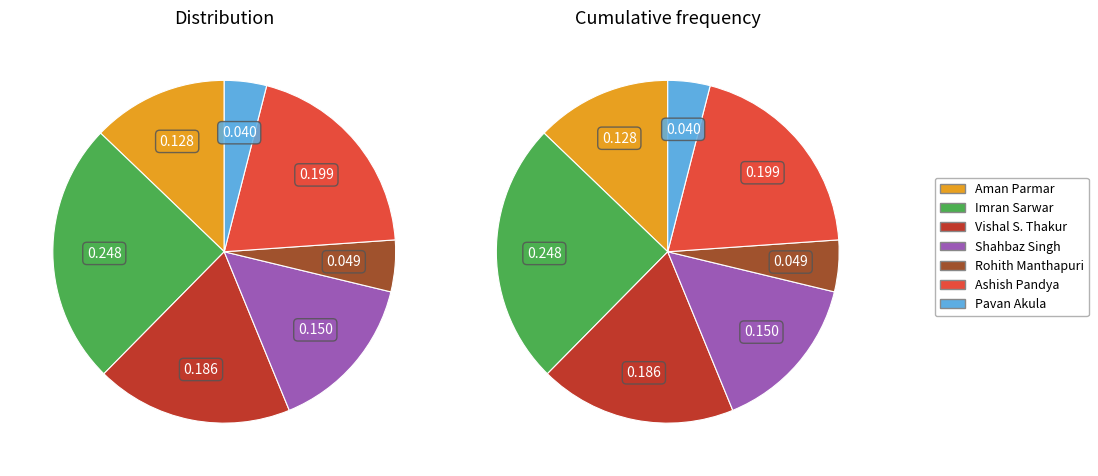

The Ashish Pandya slice represents 20% of the pie. True or false?

True